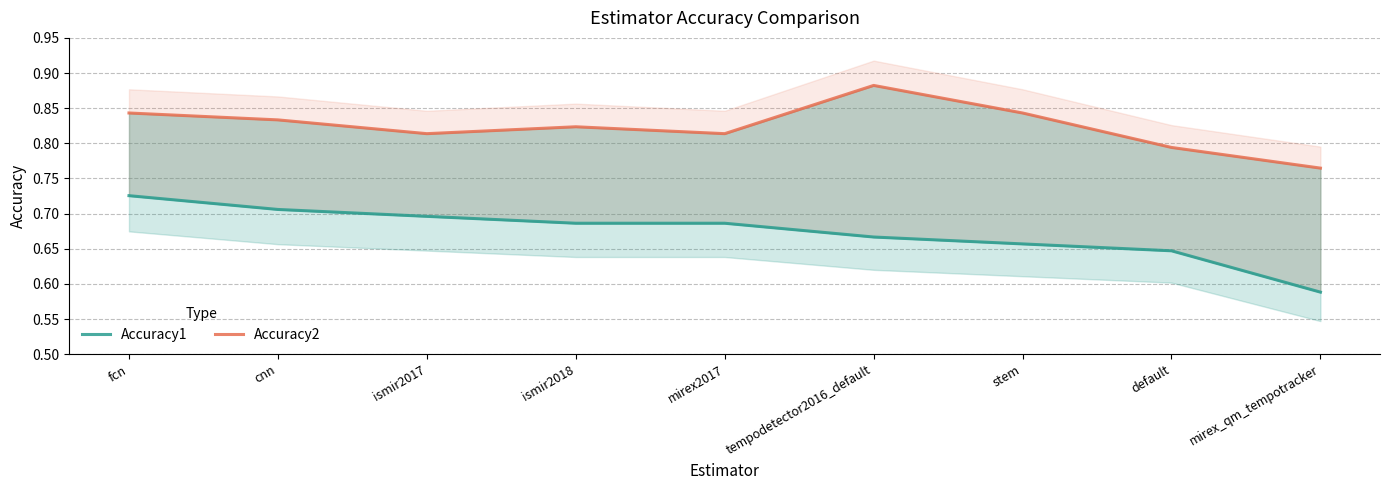

What is the sum of all Accuracy2 values?

7.4